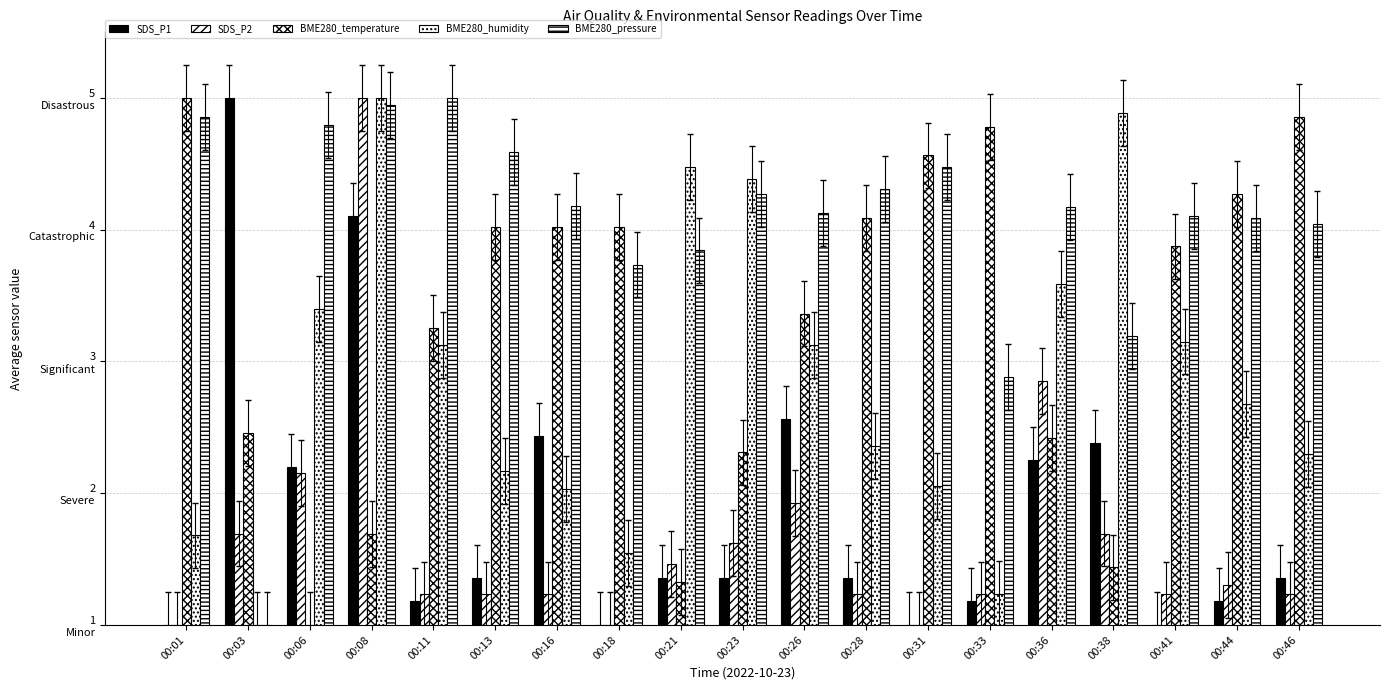

Which category has the lowest value in the BME280_temperature series?

00:06